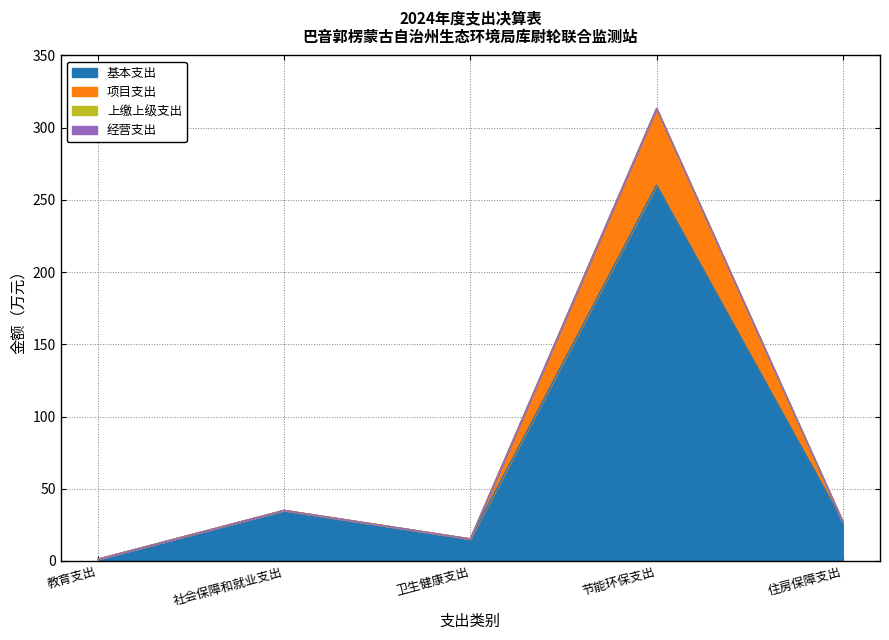

Does the chart display data point markers on the line(s)?

No